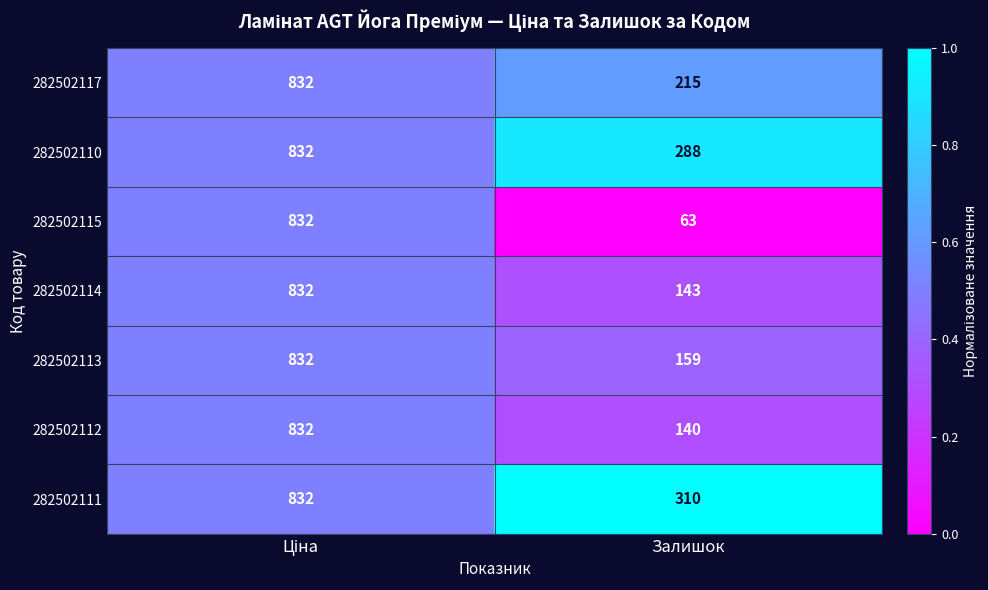

What is the sum of all 282502111 values?

1142